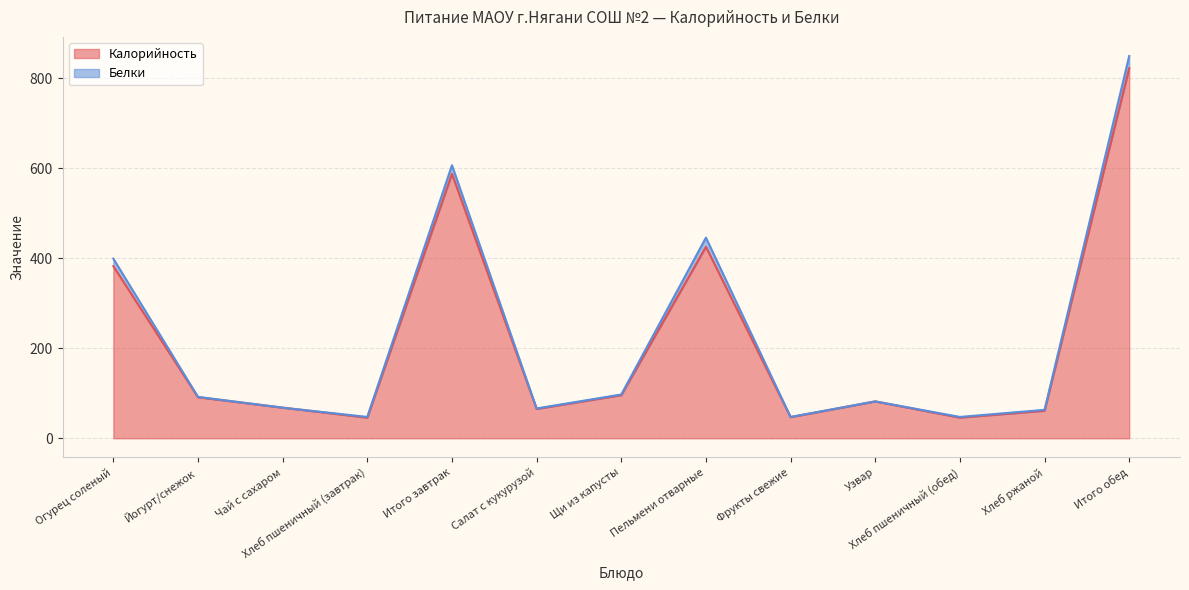

What value does the data have at Щи из капусты?

95.8